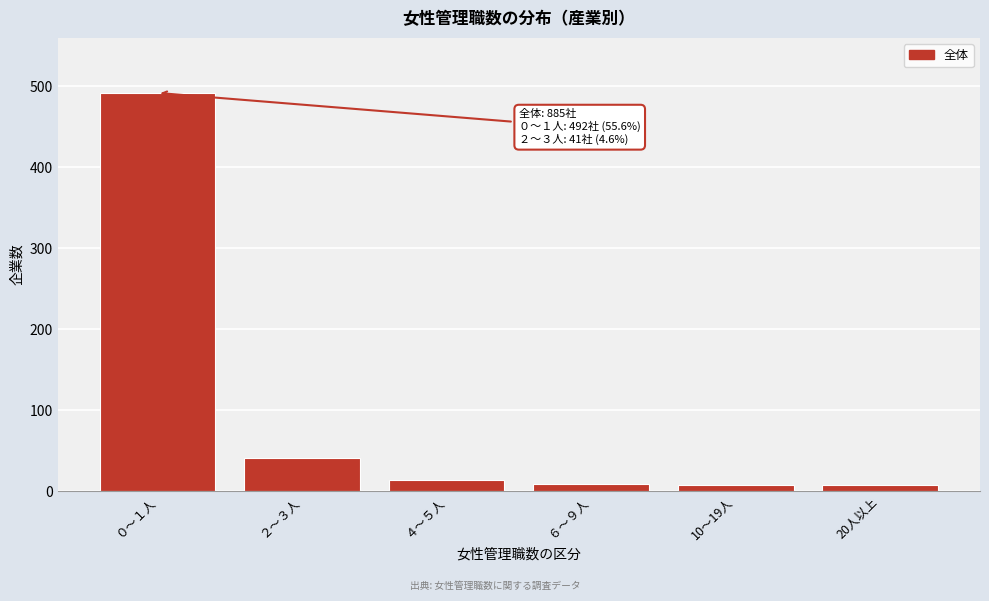

What is the label of the 6th bar from the right?

０～１人